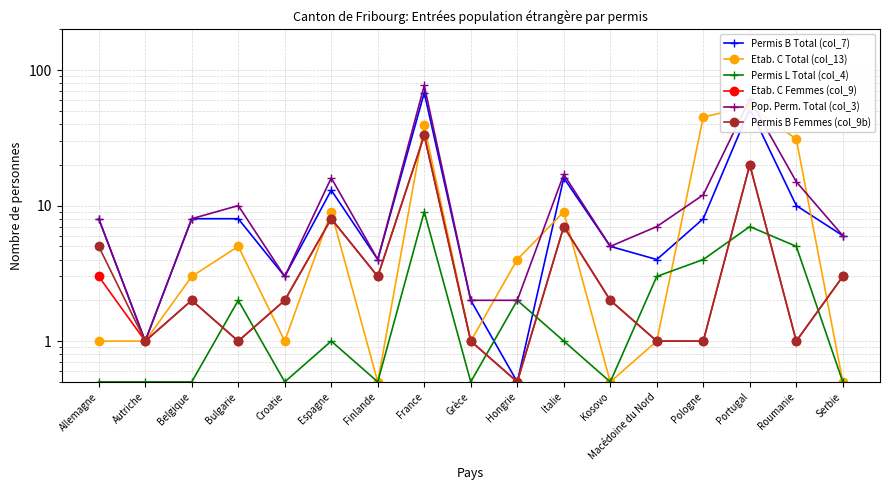

Reading left to right, list all the values displayed in this chart.

Permis B Total (col_7): Allemagne=8.0	Autriche=1.0	Belgique=8.0	Bulgarie=8.0	Croatie=3.0	Espagne=13.0	Finlande=4.0	France=68.0	Grèce=2.0	Hongrie=0.5	Italie=16.0	Kosovo=5.0	Macédoine du Nord=4.0	Pologne=8.0	Portugal=52.0	Roumanie=10.0	Serbie=6.0
Etab. C Total (col_13): Allemagne=1.0	Autriche=1.0	Belgique=3.0	Bulgarie=5.0	Croatie=1.0	Espagne=9.0	Finlande=0.5	France=39.0	Grèce=1.0	Hongrie=4.0	Italie=9.0	Kosovo=0.5	Macédoine du Nord=1.0	Pologne=45.0	Portugal=54.0	Roumanie=31.0	Serbie=0.5
Permis L Total (col_4): Allemagne=0.5	Autriche=0.5	Belgique=0.5	Bulgarie=2.0	Croatie=0.5	Espagne=1.0	Finlande=0.5	France=9.0	Grèce=0.5	Hongrie=2.0	Italie=1.0	Kosovo=0.5	Macédoine du Nord=3.0	Pologne=4.0	Portugal=7.0	Roumanie=5.0	Serbie=0.5
Etab. C Femmes (col_9): Allemagne=3.0	Autriche=1.0	Belgique=2.0	Bulgarie=1.0	Croatie=2.0	Espagne=8.0	Finlande=3.0	France=33.0	Grèce=1.0	Hongrie=0.5	Italie=7.0	Kosovo=2.0	Macédoine du Nord=1.0	Pologne=1.0	Portugal=20.0	Roumanie=1.0	Serbie=3.0
Pop. Perm. Total (col_3): Allemagne=8.0	Autriche=1.0	Belgique=8.0	Bulgarie=10.0	Croatie=3.0	Espagne=16.0	Finlande=4.0	France=77.0	Grèce=2.0	Hongrie=2.0	Italie=17.0	Kosovo=5.0	Macédoine du Nord=7.0	Pologne=12.0	Portugal=61.0	Roumanie=15.0	Serbie=6.0
Permis B Femmes (col_9b): Allemagne=5.0	Autriche=1.0	Belgique=2.0	Bulgarie=1.0	Croatie=2.0	Espagne=8.0	Finlande=3.0	France=33.0	Grèce=1.0	Hongrie=0.5	Italie=7.0	Kosovo=2.0	Macédoine du Nord=1.0	Pologne=1.0	Portugal=20.0	Roumanie=1.0	Serbie=3.0